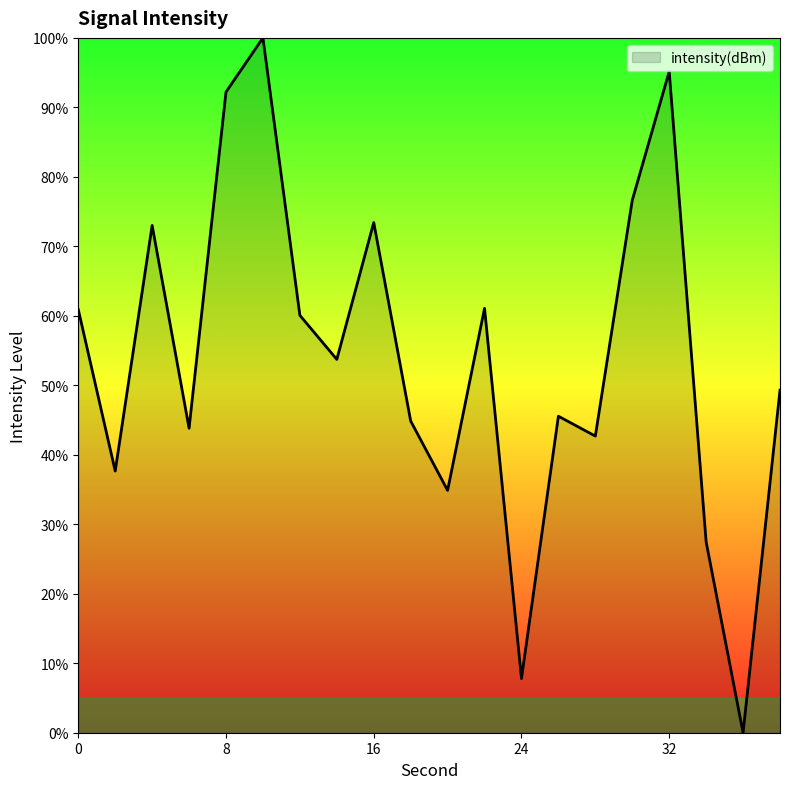

What is the greatest value displayed?

100.0